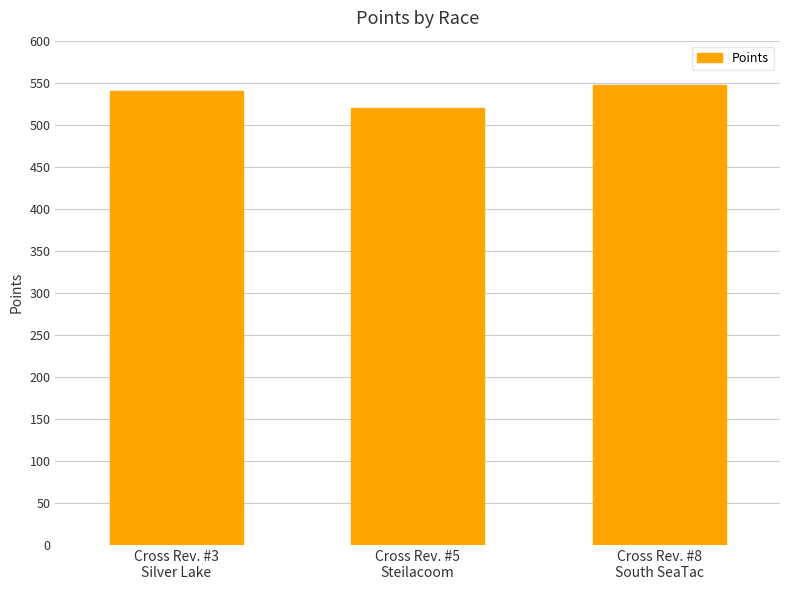

What is the minimum value shown in the chart?

519.8